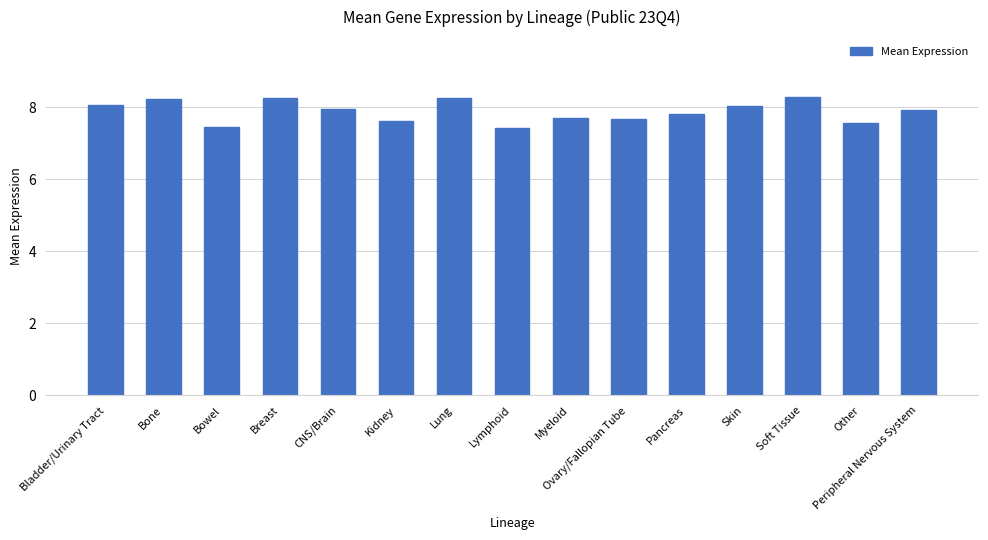

What is the ratio of the value at Skin to the value at Pancreas?

1.0